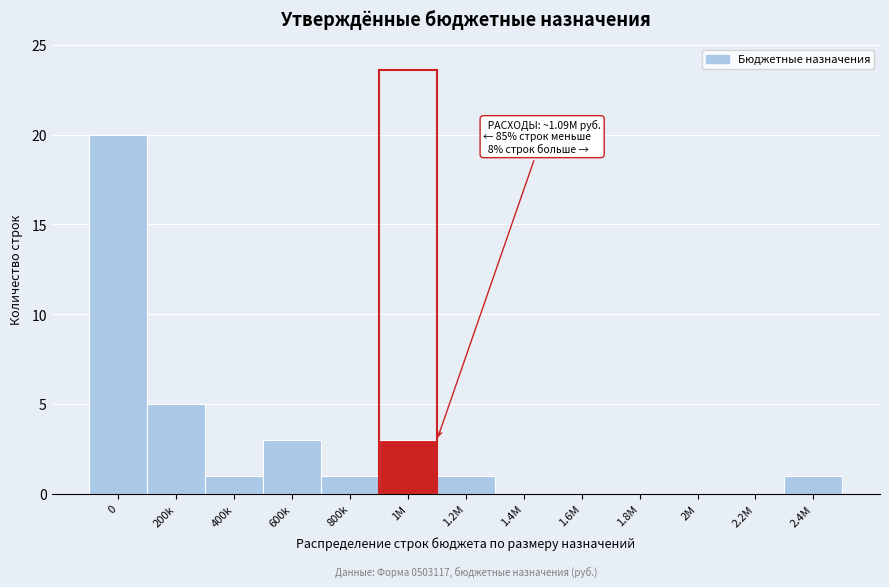

Reading left to right, list all the values displayed in this chart.

0=20	200k=5	400k=1	600k=3	800k=1	1M=3	1.2M=1	1.4M=0	1.6M=0	1.8M=0	2M=0	2.2M=0	2.4M=1